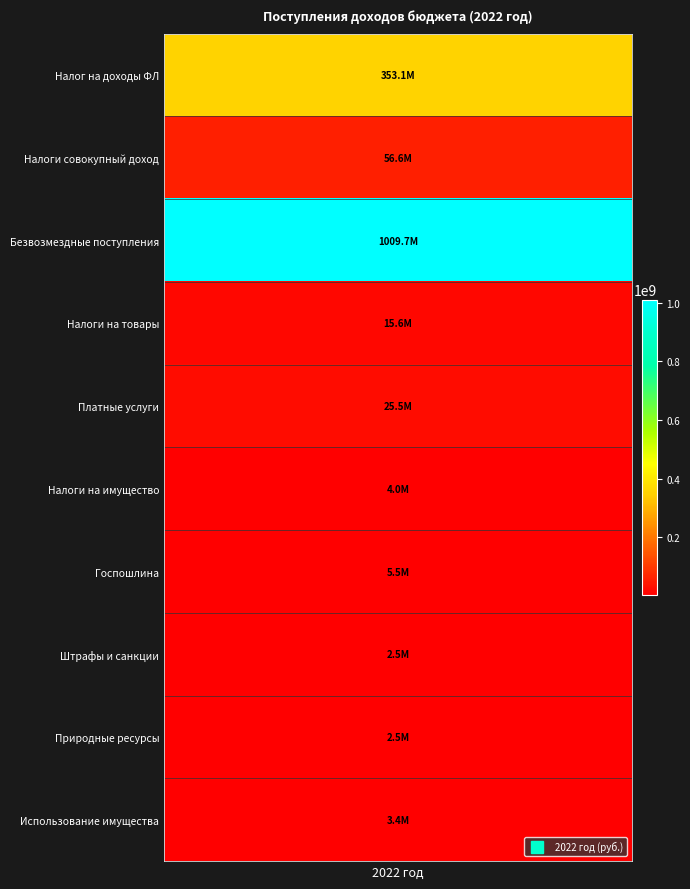

What is the average value?

147835633.7